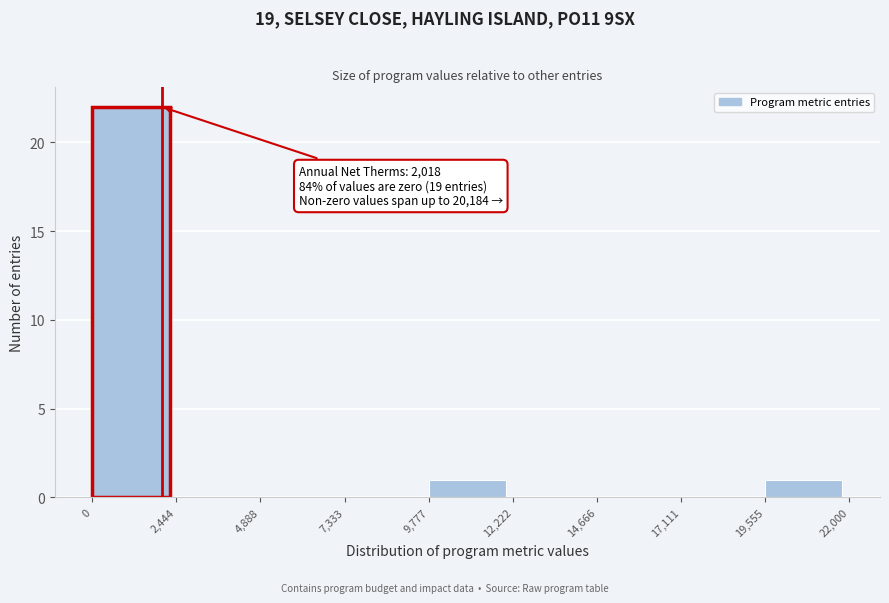

Which range on the x-axis has the tallest bar?

0 to 2,444